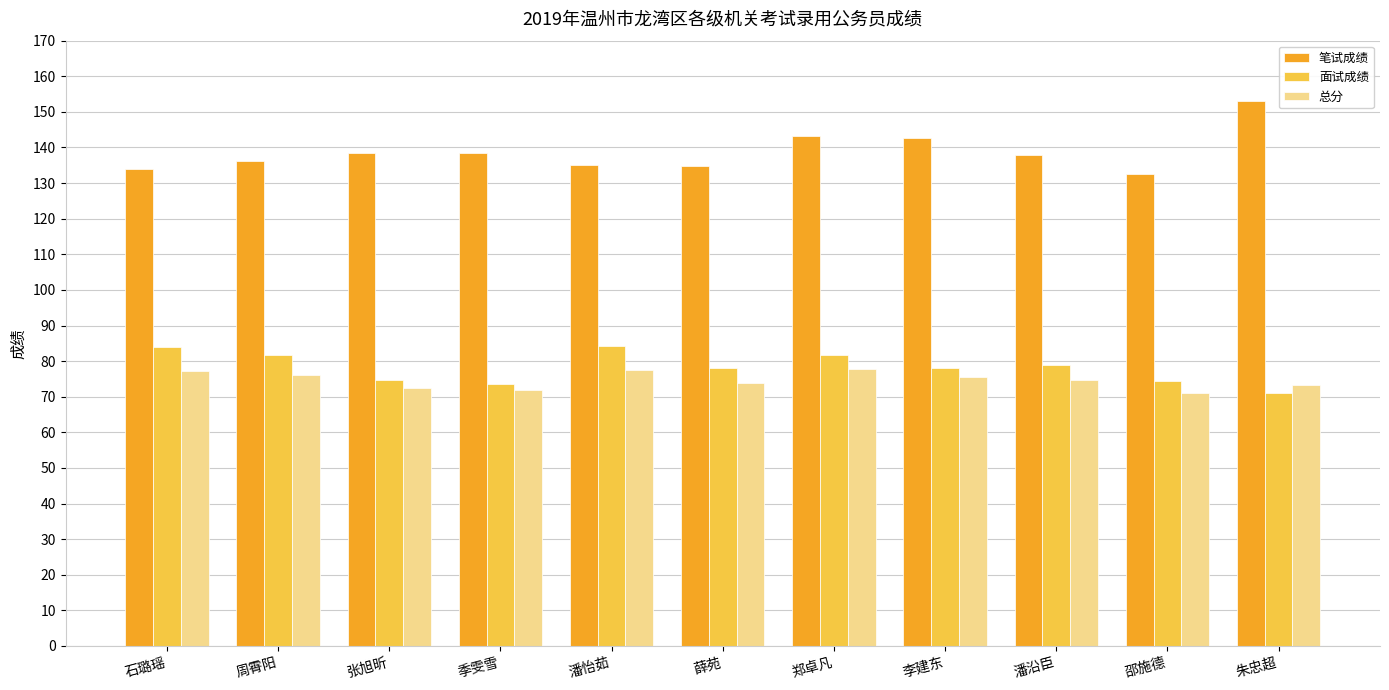

What is the sum of all 笔试成绩 values?

1526.2